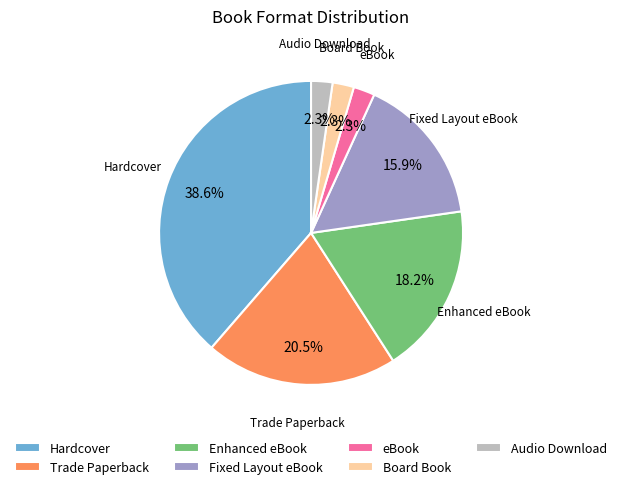

Is the sum of Audio Download and Trade Paperback greater than half?

No